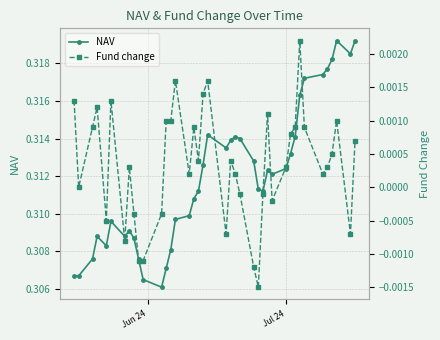

How many NAV values are between 0 and 1?

40